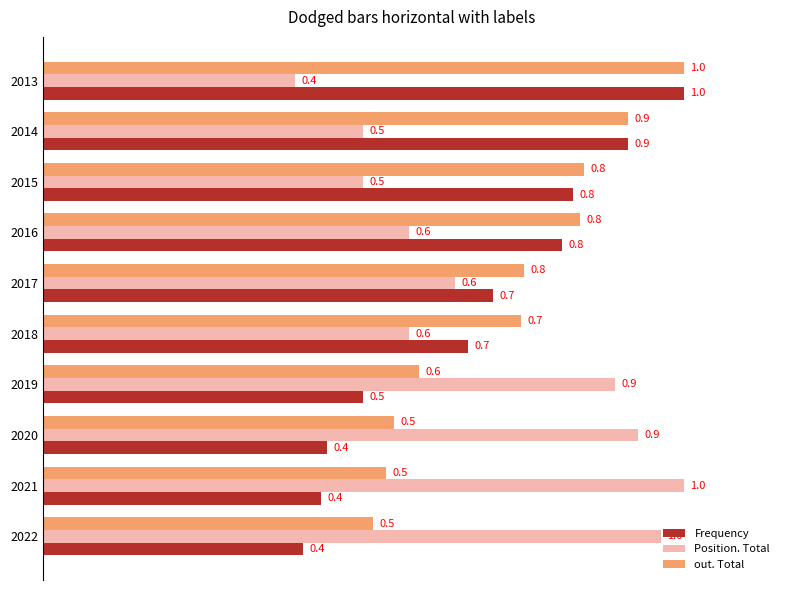

At which label is out. Total closest to 0?

2022